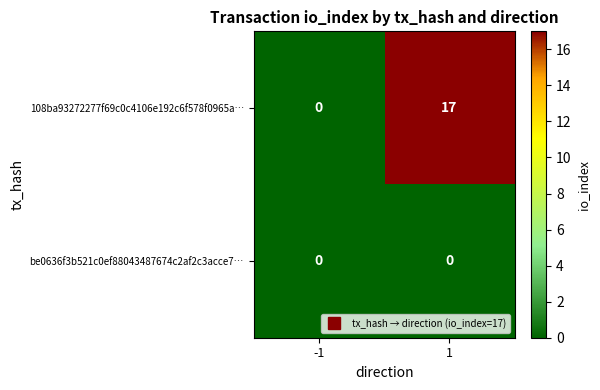

How many distinct data groups are displayed?

2